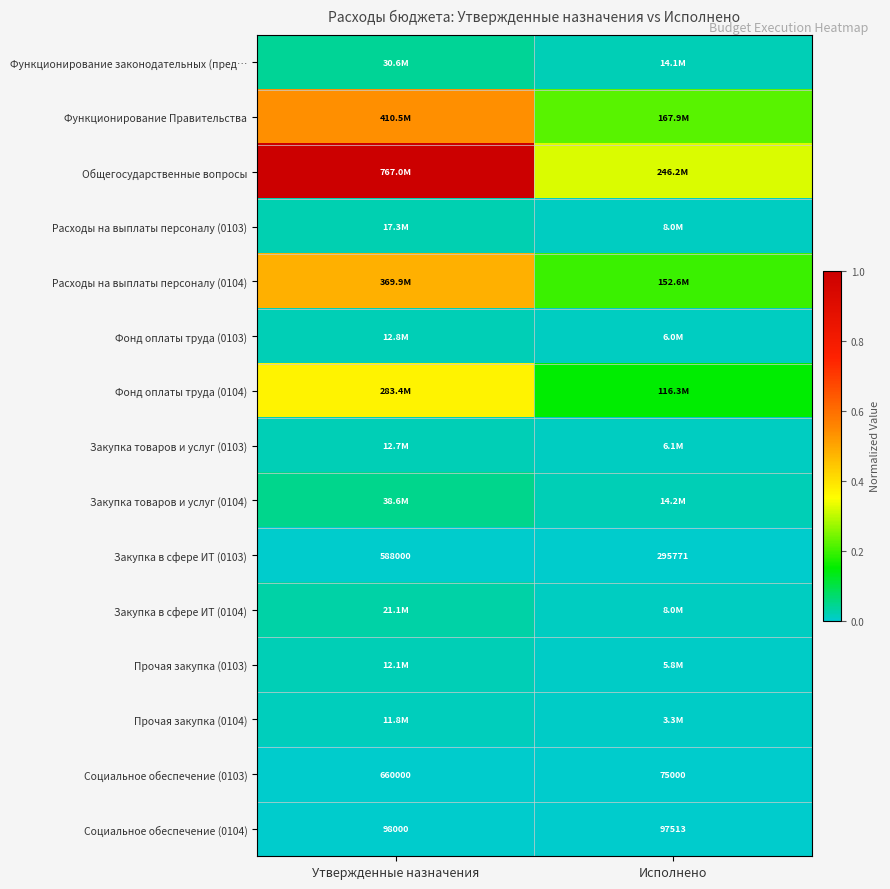

At which label does Социальное обеспечение (0103) reach its minimum?

Исполнено